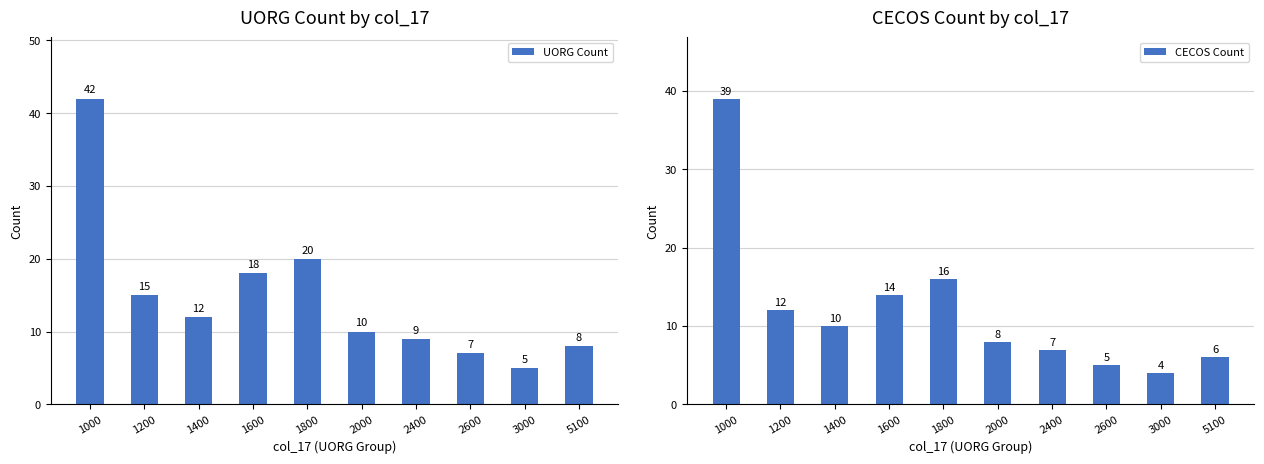

What is the value of the UORG Count bar at the 2nd from the left?

15